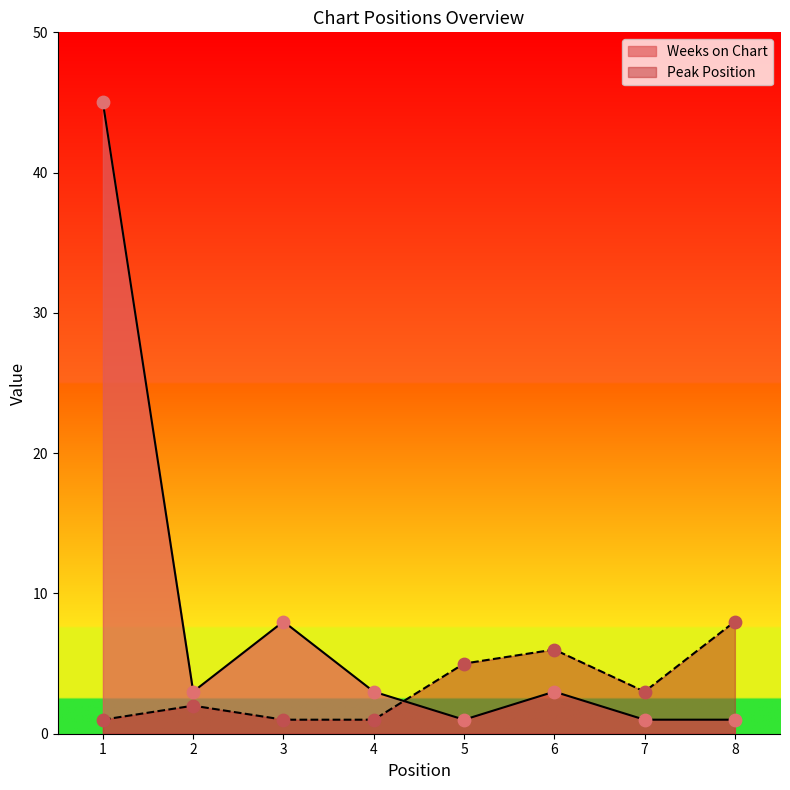

Which series contains the lowest Y value?

Peak Position